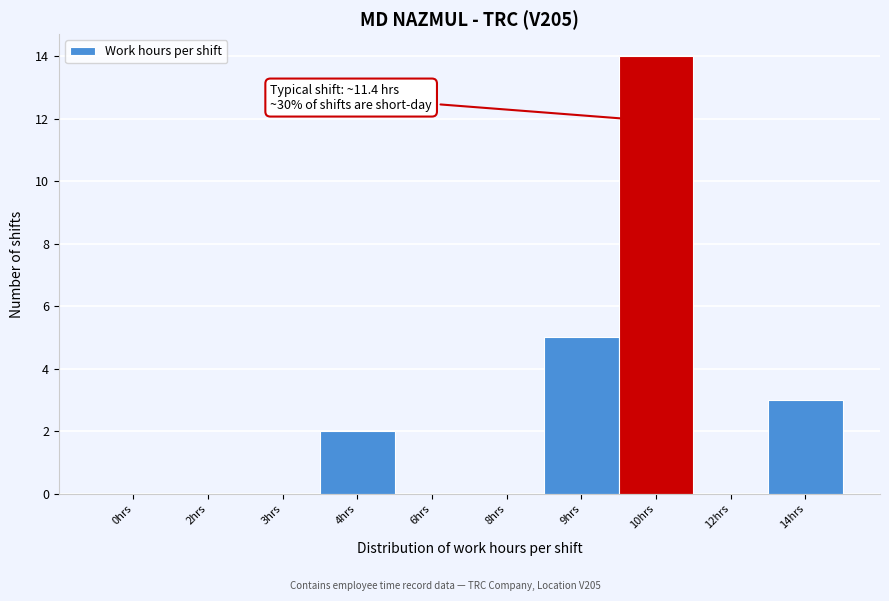

Reading left to right, transcribe all the data shown in this chart.

0hrs=0	2hrs=0	3hrs=0	4hrs=2	6hrs=0	8hrs=0	9hrs=5	10hrs=14	12hrs=0	14hrs=3